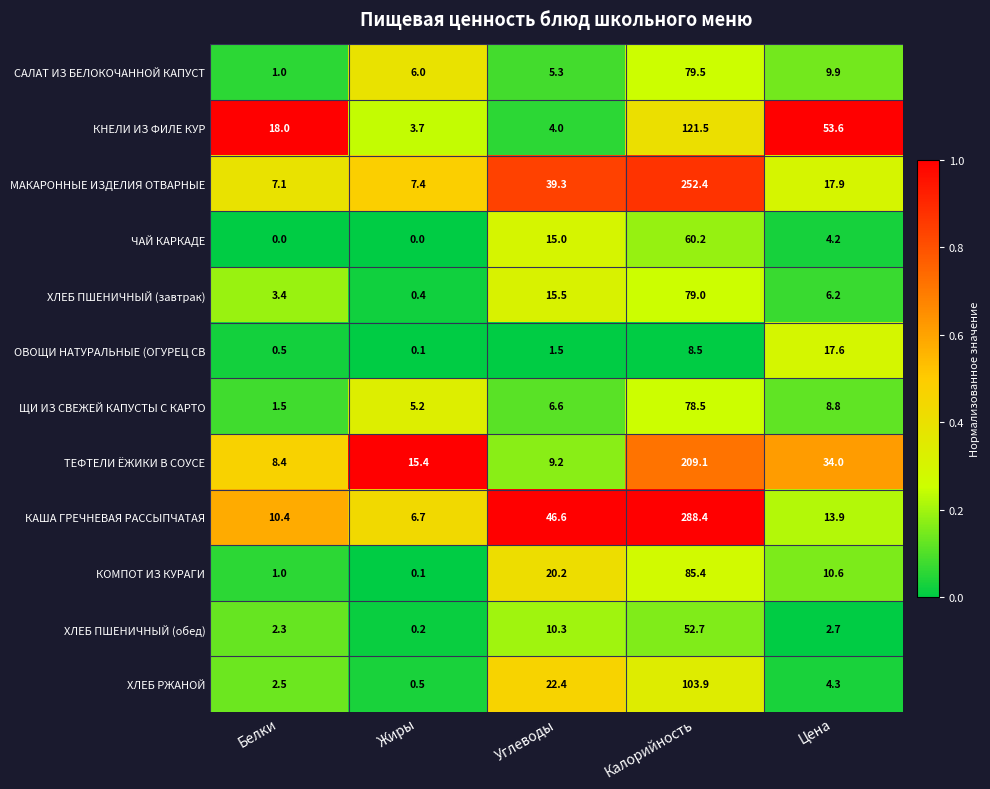

Where is ЩИ ИЗ СВЕЖЕЙ КАПУСТЫ С КАРТО nearest to the value 40?

Цена